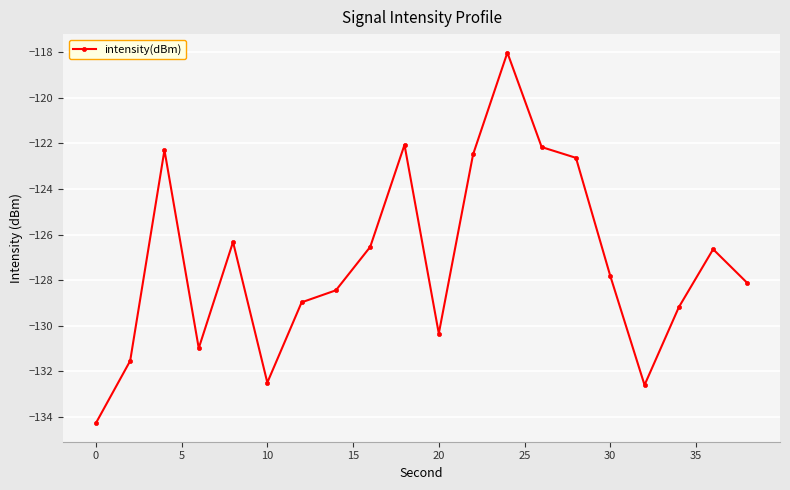

How many points are lower than both their immediate neighbors (excluding endpoints)?

4